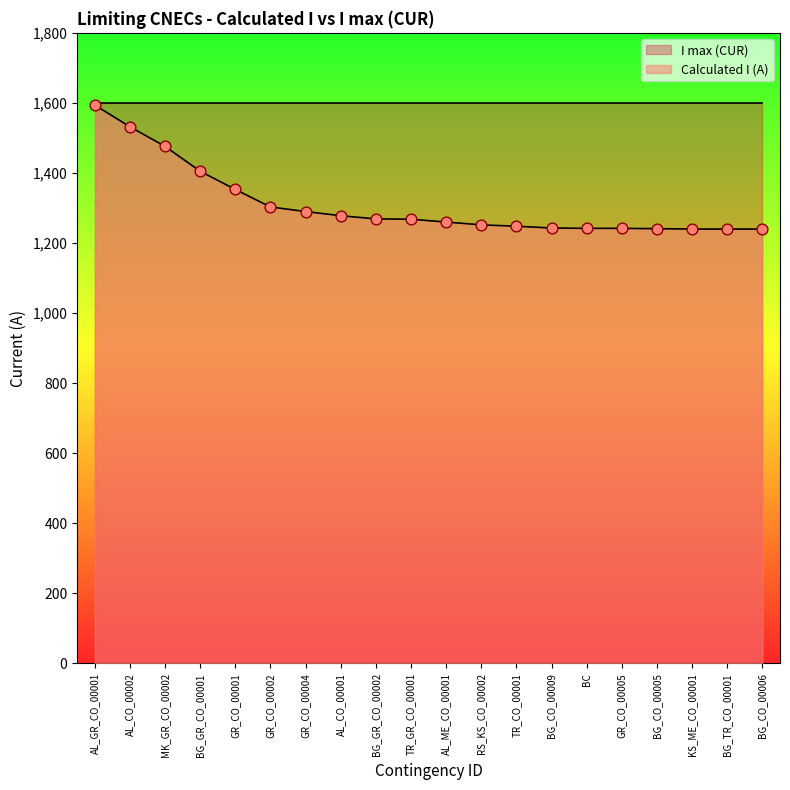

What is the ratio of the value at KS_ME_CO_00001 to the value at BG_GR_CO_00002?

1.0